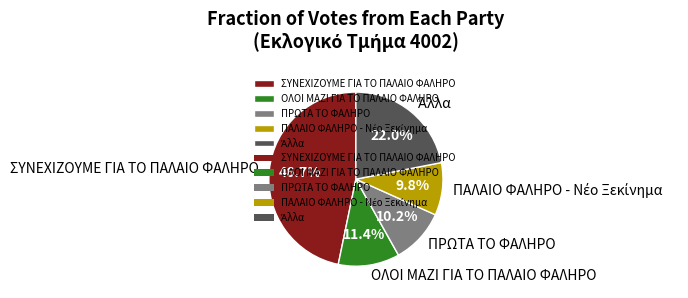

Does ΣΥΝΕΧΙΖΟΥΜΕ ΓΙΑ ΤΟ ΠΑΛΑΙΟ ΦΑΛΗΡΟ account for over 50% of the chart?

No